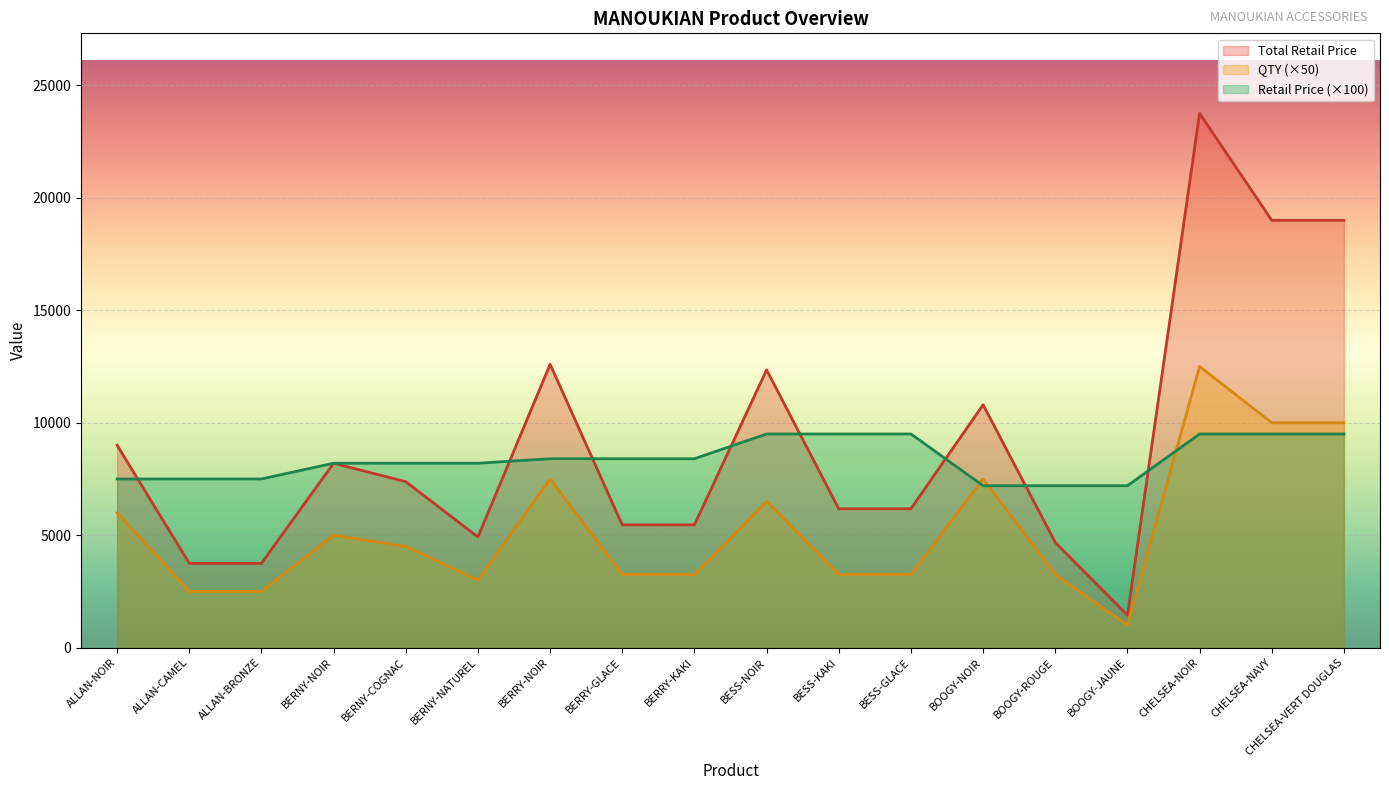

True or false: Total Retail Price and QTY cross at least once.

False